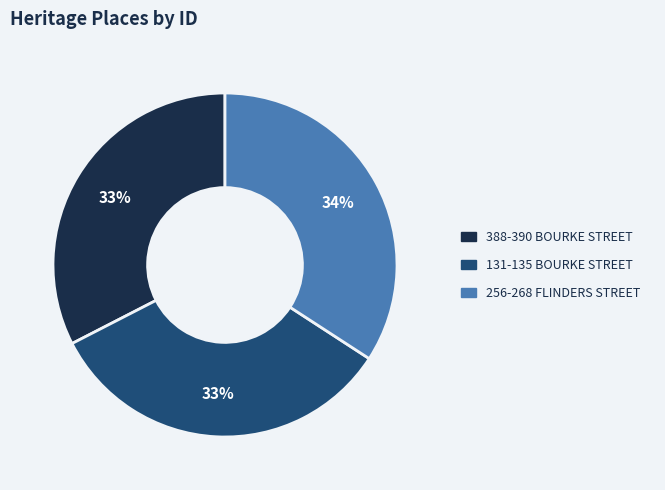

To the nearest percent, what percentage of the pie is 256-268 FLINDERS STREET?

34%